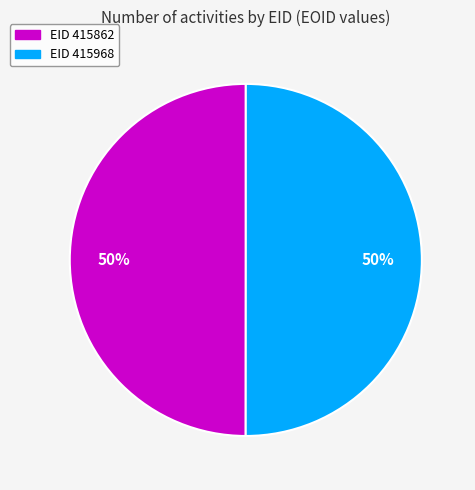

Is it true that EID 415968 is 50% of the pie?

True